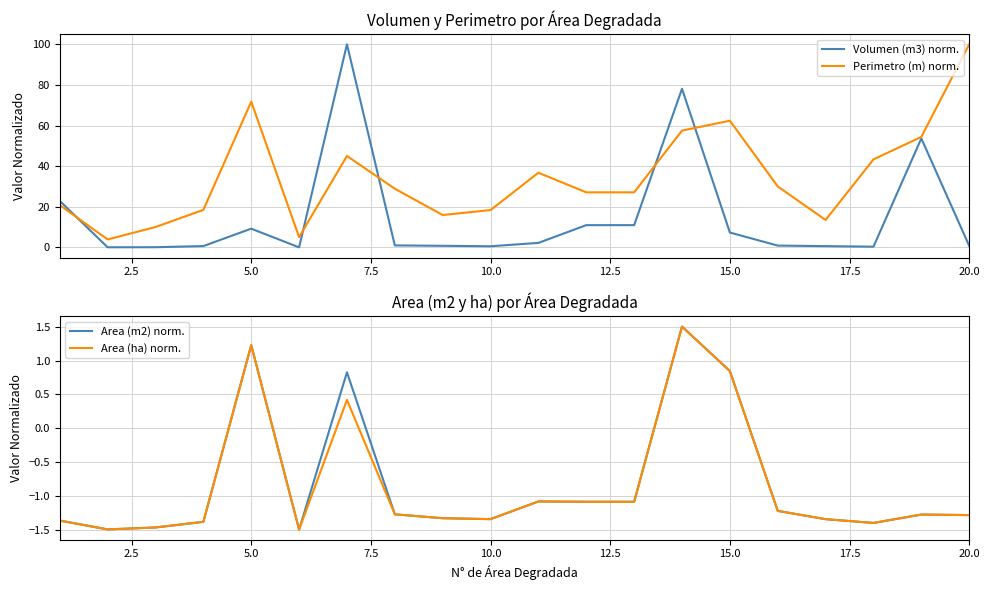

True or false: Area (ha) norm. has more than 1 interior local peaks.

True